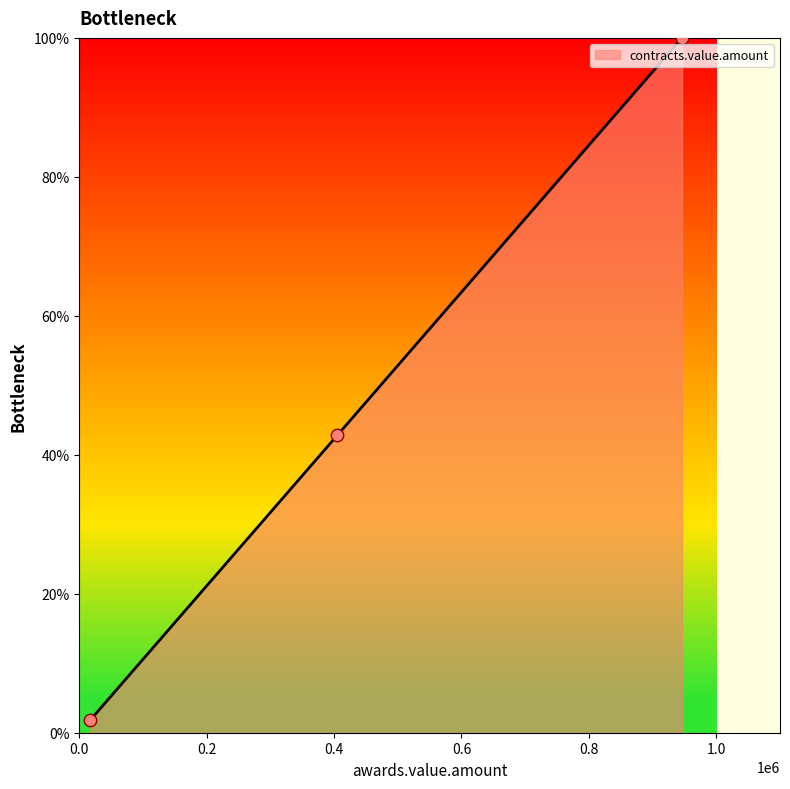

What is the change in value from 404939.76 to 946151.48?

+57.2